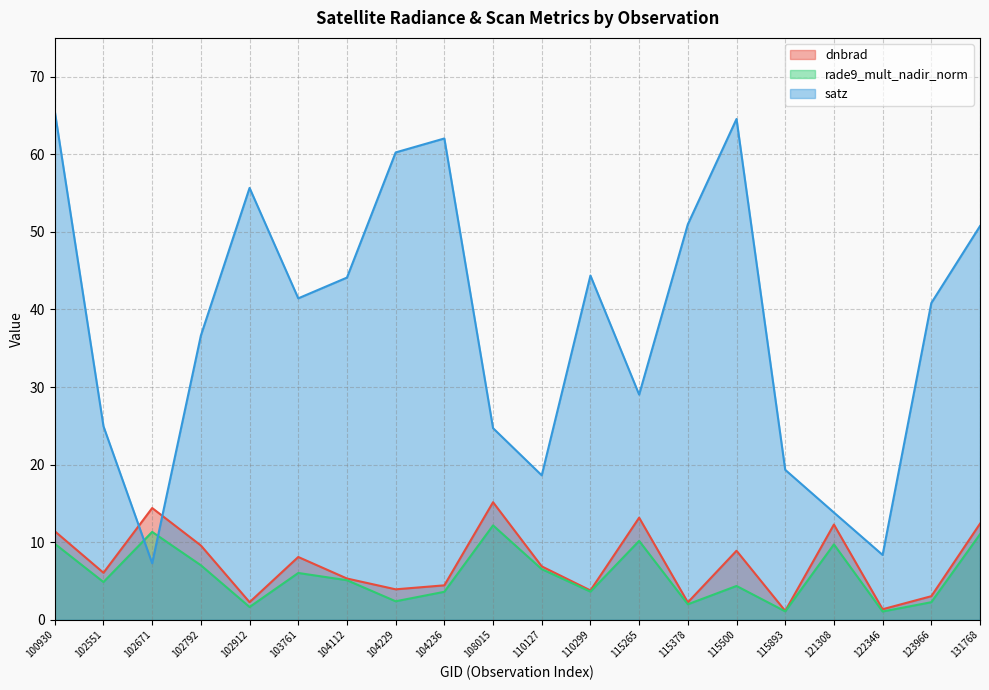

What is the value of the satz point at the 7th from the left?

44.1